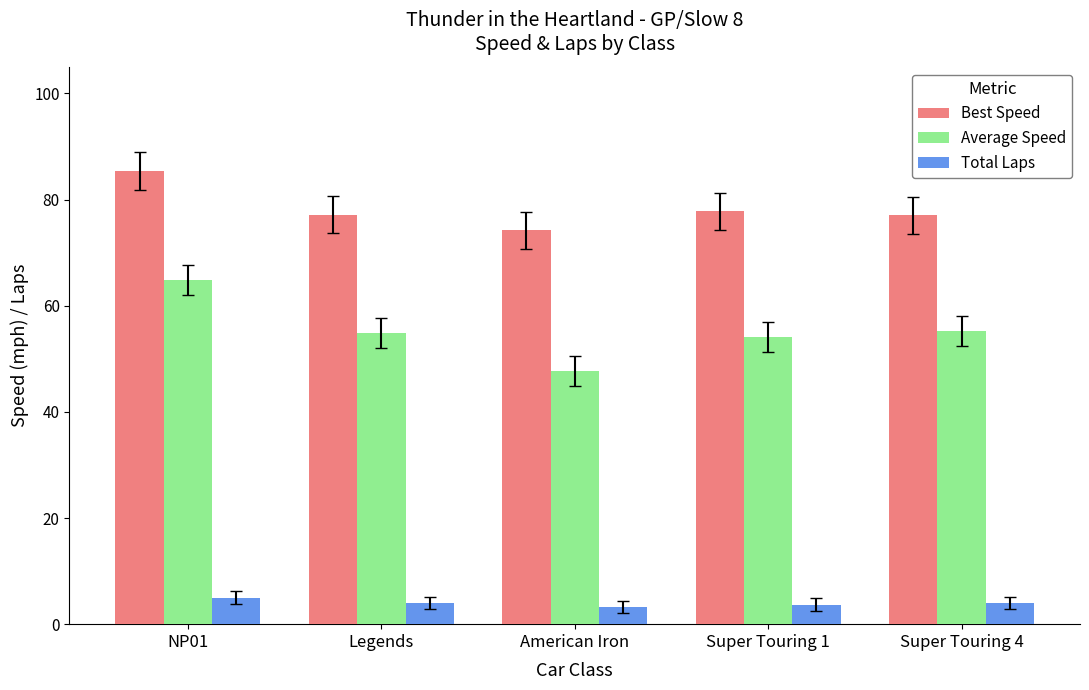

What is the label of the 2nd bar from the right?

Super Touring 1